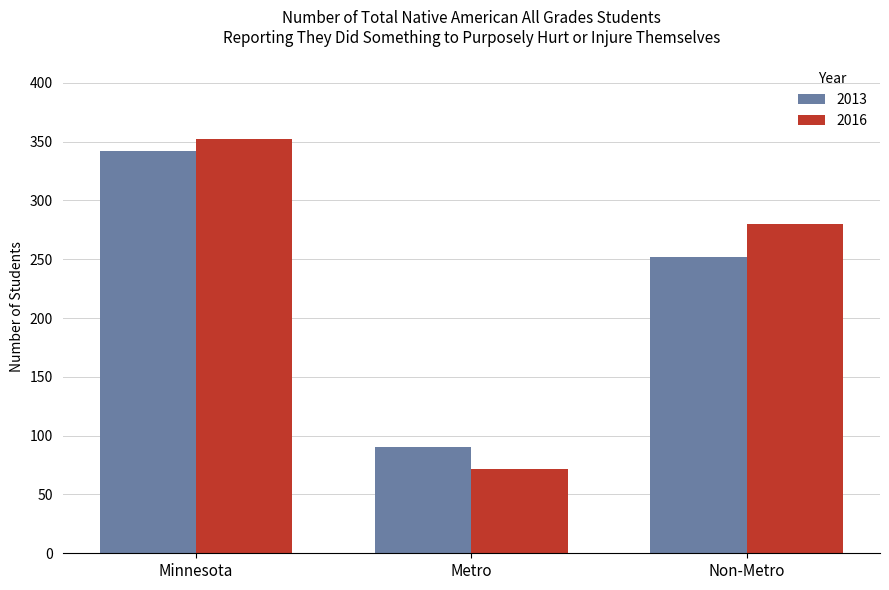

What is the value of the 2016 bar at the 1st from the left?

352